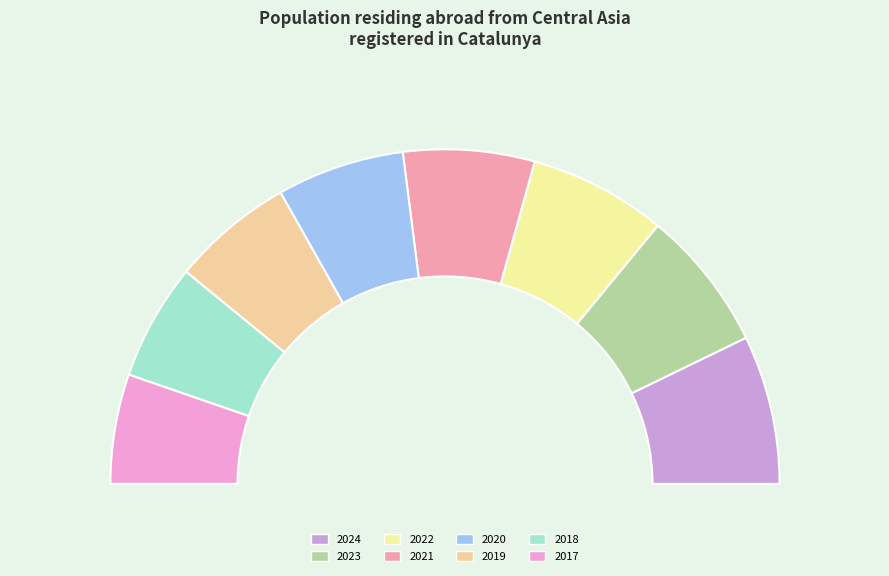

To the nearest percent, what is the difference between the largest and smallest slice percentages?

6%